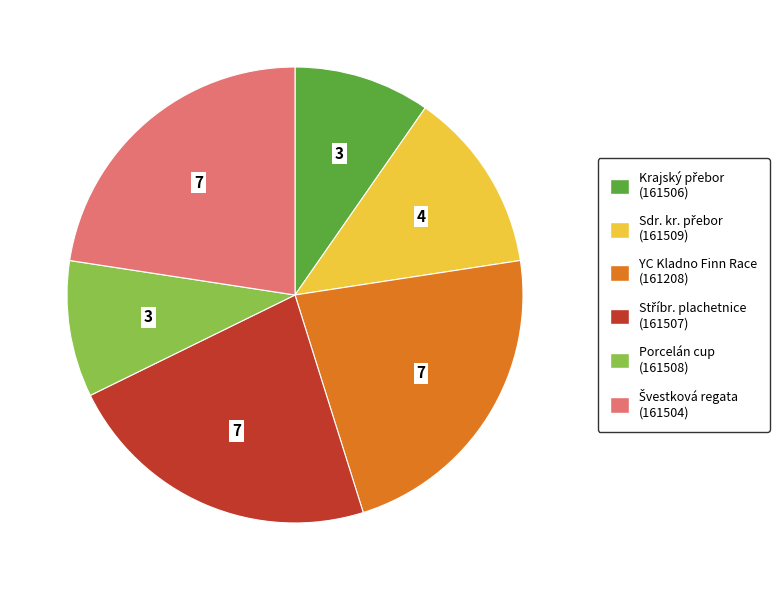

Is there a majority slice in this chart?

No